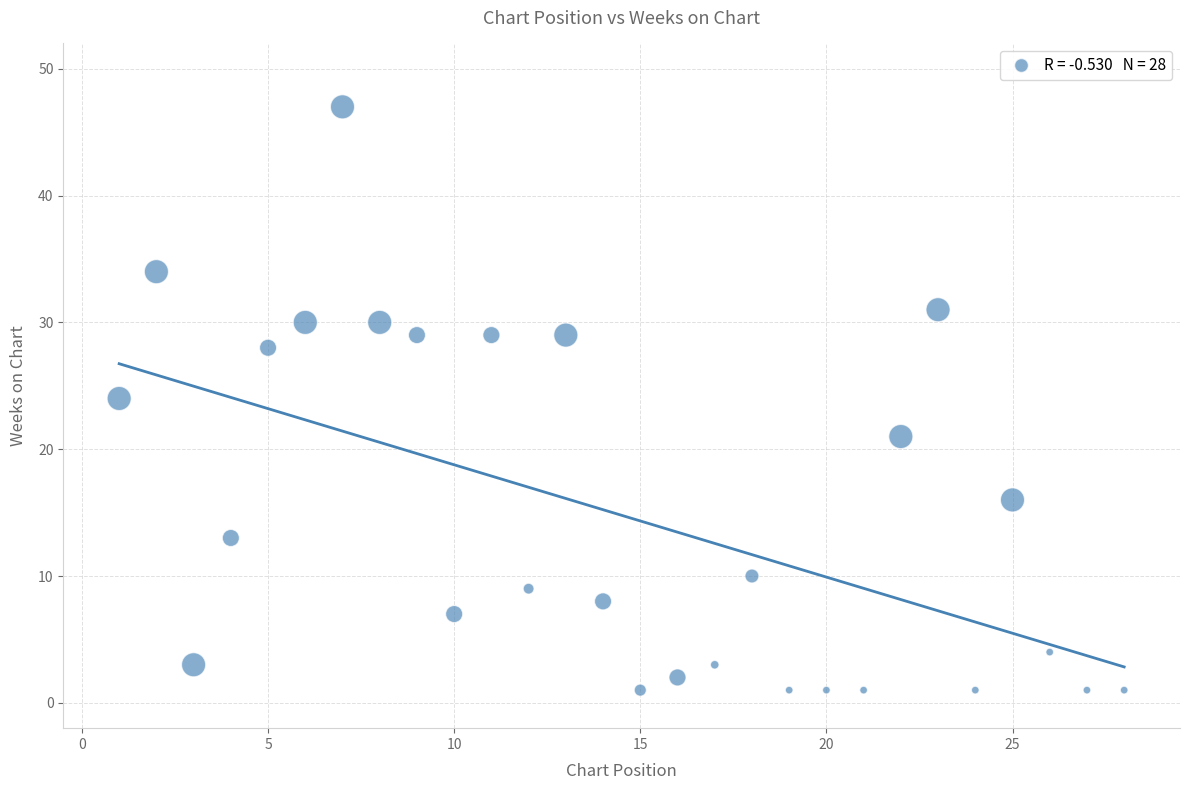

What is the range of X values (max minus min)?

27